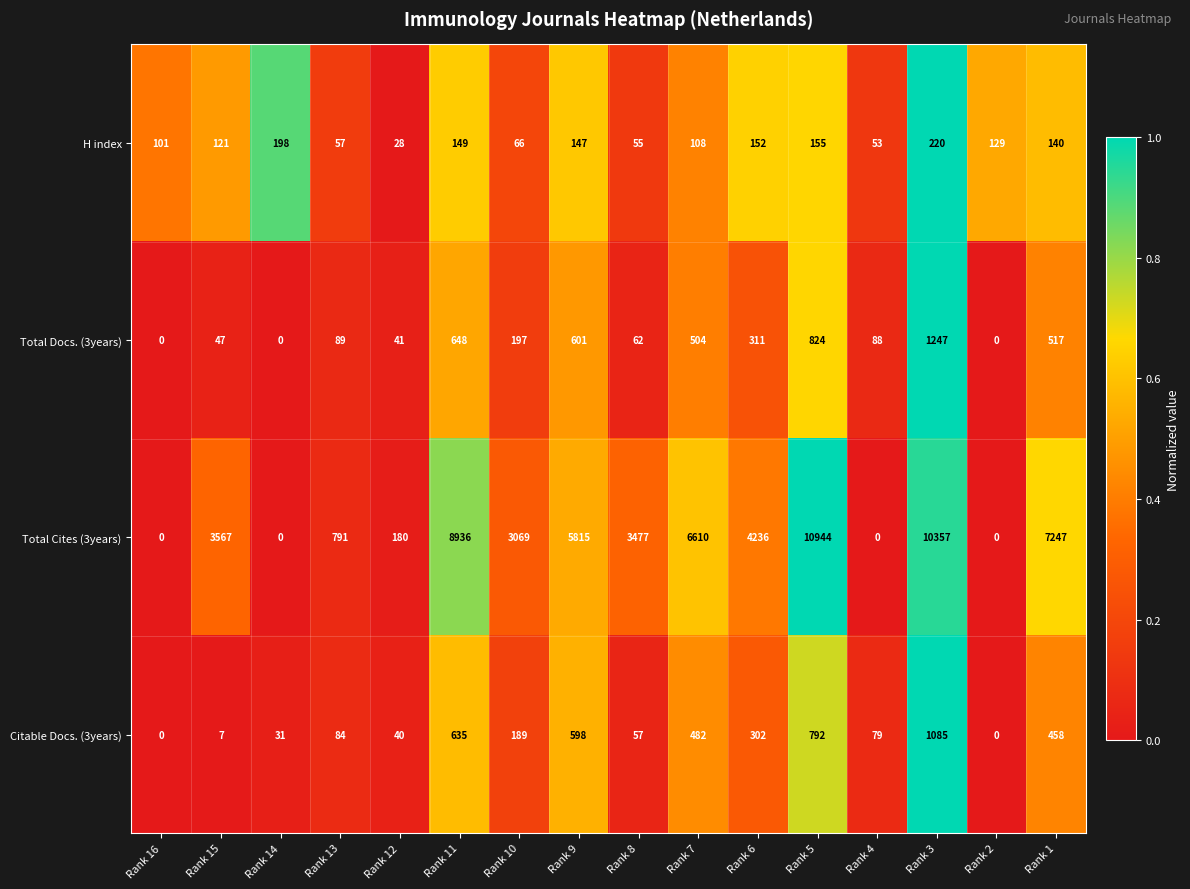

Which series changed the most between Rank 15 and Rank 11?

Total Cites (3years)